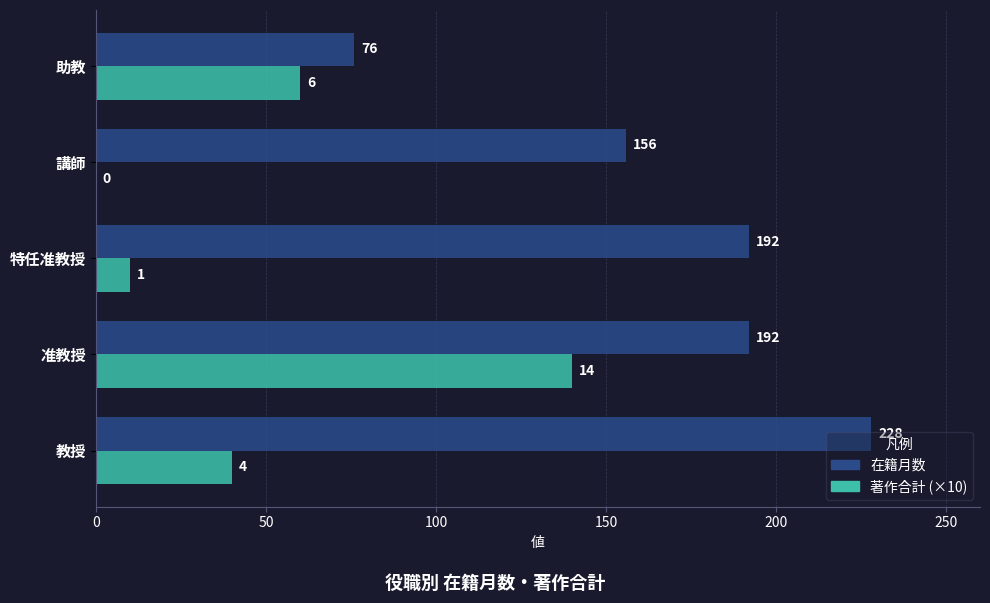

At which category is the sum across all series the highest?

准教授